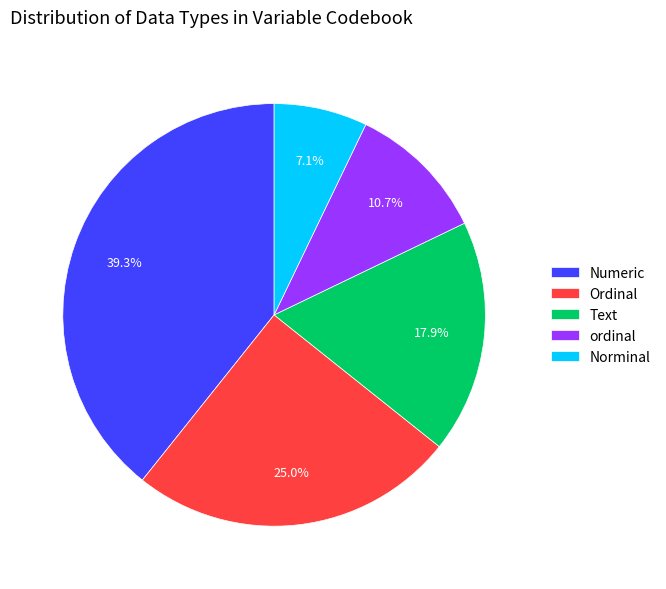

Which slice is the smallest?

Norminal